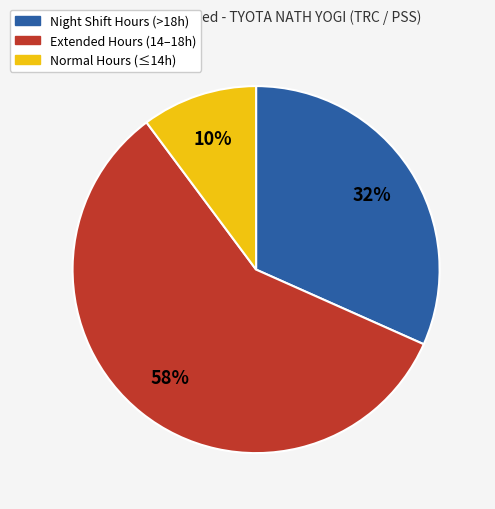

Is there a majority slice in this chart?

Yes